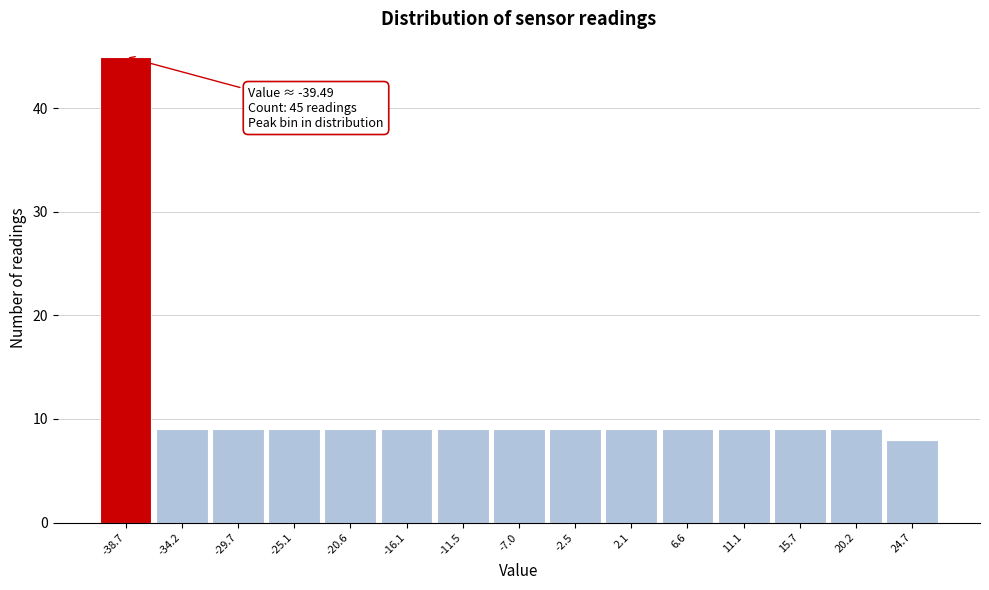

Over which range of the x-axis is the bar tallest?

-41.0 to -36.5